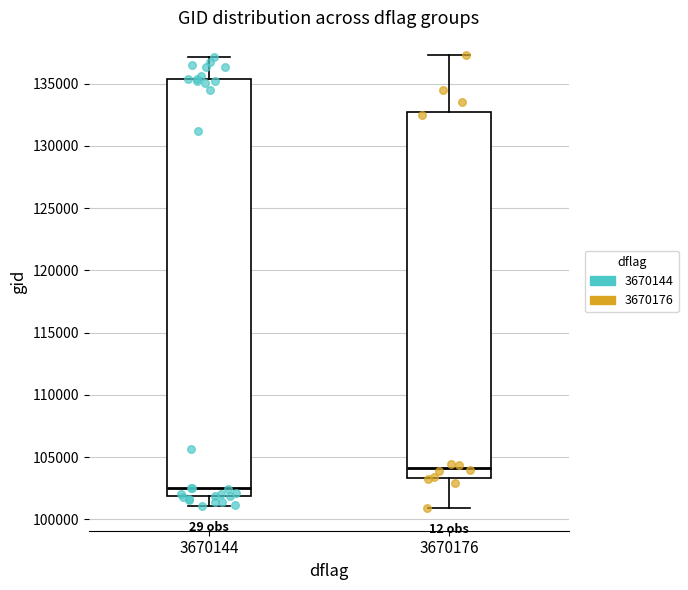

Which box's median line is the lowest?

3670144